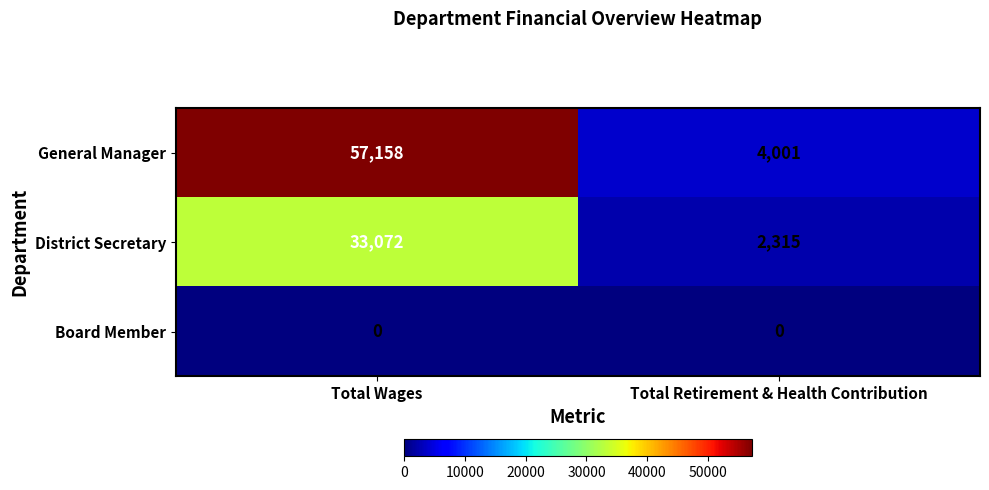

Between Total Wages and Total Retirement & Health Contribution, which series saw the biggest shift?

General Manager